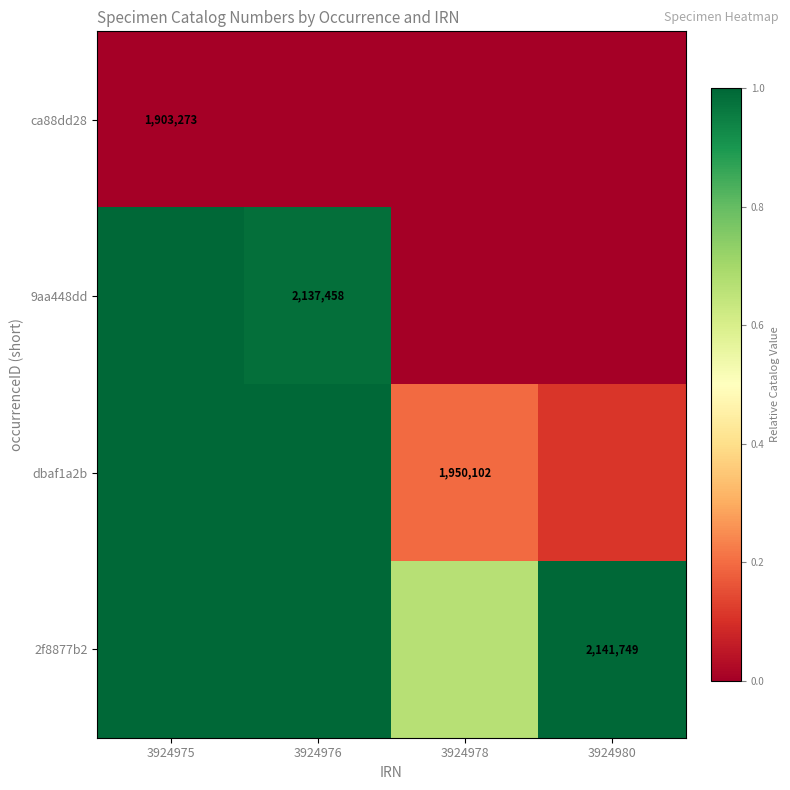

Read the 9aa448dd value at 3924976.

1.0